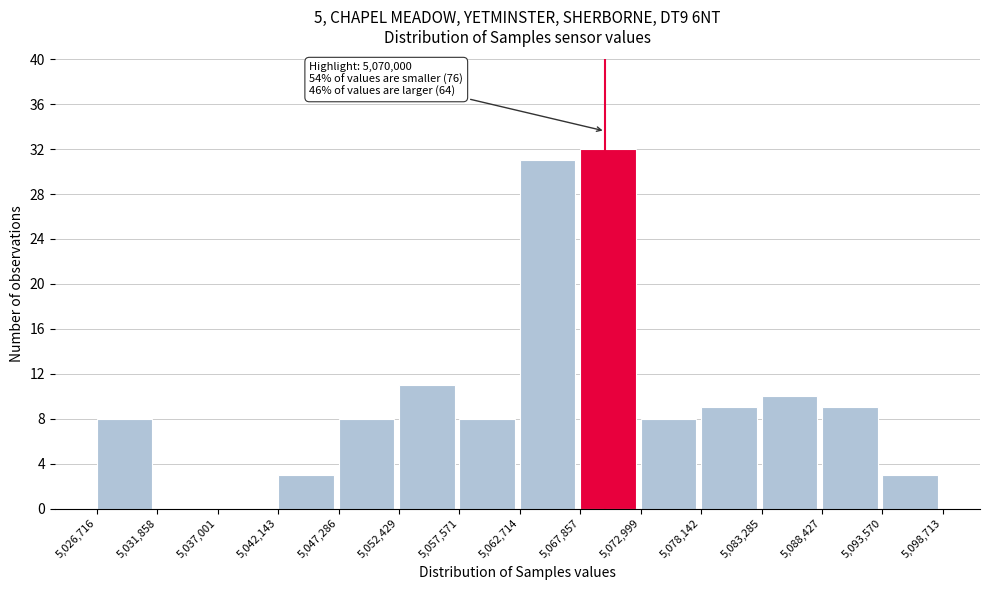

Which range on the x-axis has the tallest bar?

5,067,857 to 5,072,999